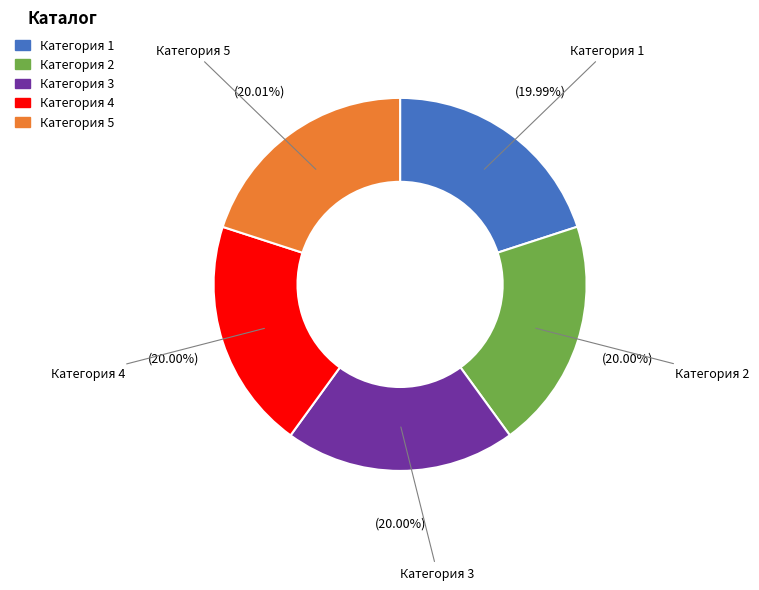

To the nearest percent, what is the average slice percentage?

20%